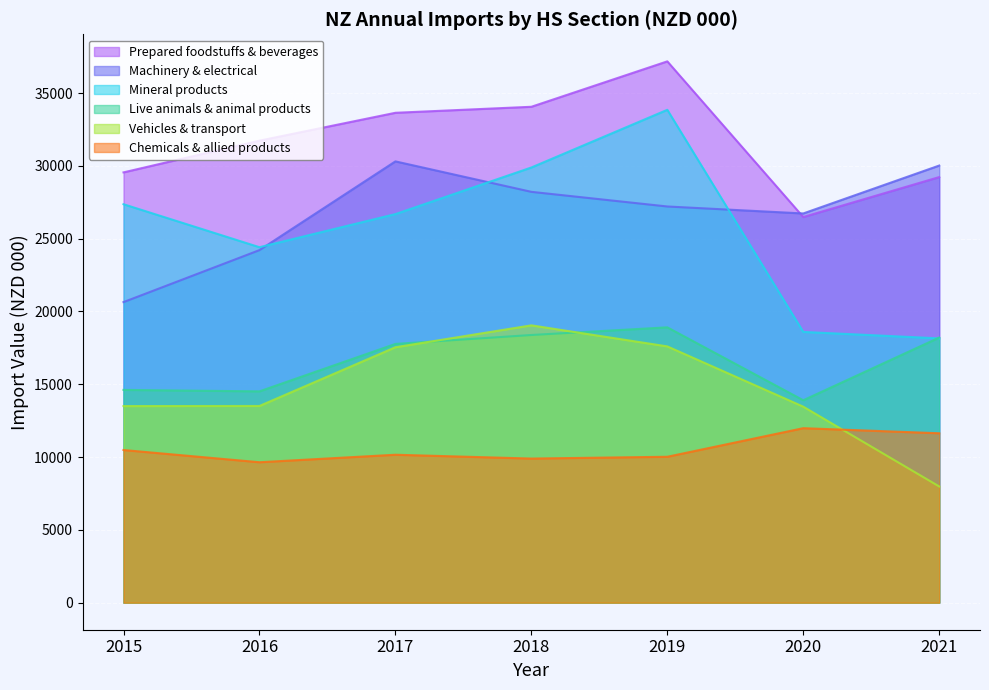

What are all the series names shown in the legend?

Prepared foodstuffs & beverages, Machinery & electrical, Mineral products, Live animals & animal products, Vehicles & transport, Chemicals & allied products